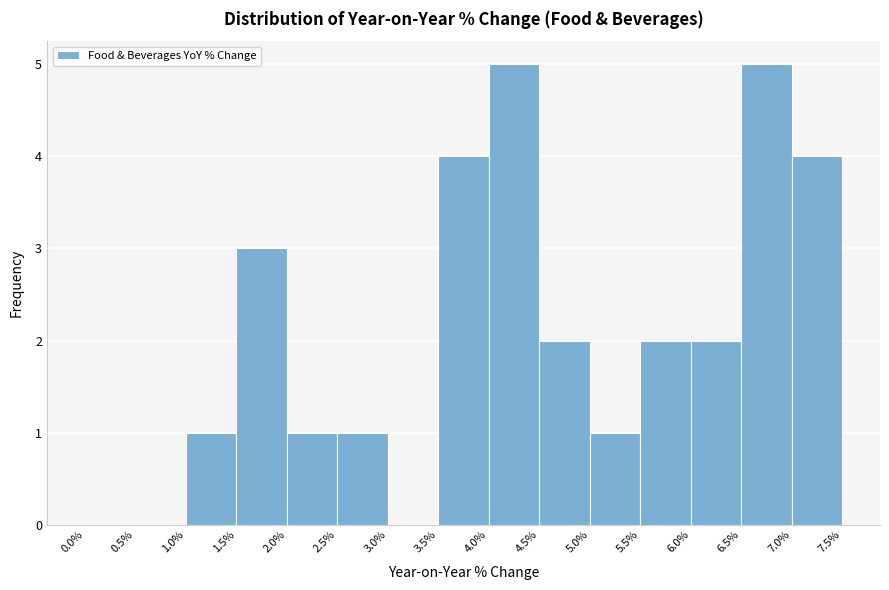

How tall is the bar that spans 2.0% to 2.5% on the x-axis? The values are not printed on the chart, so give them approximately, as read against the axis.

1